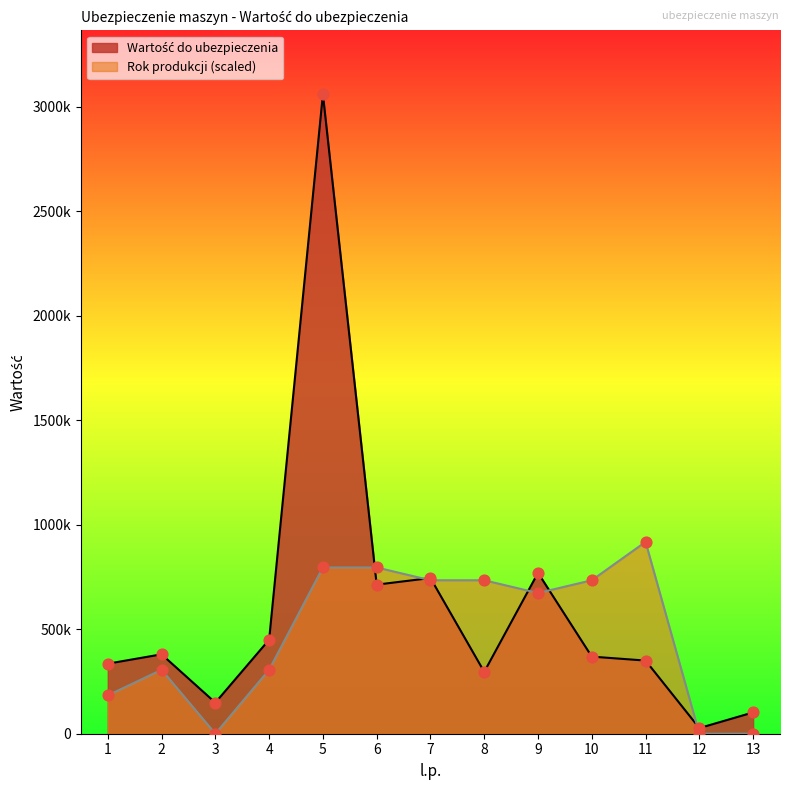

What is the change in value from 2 to 12?

-353000